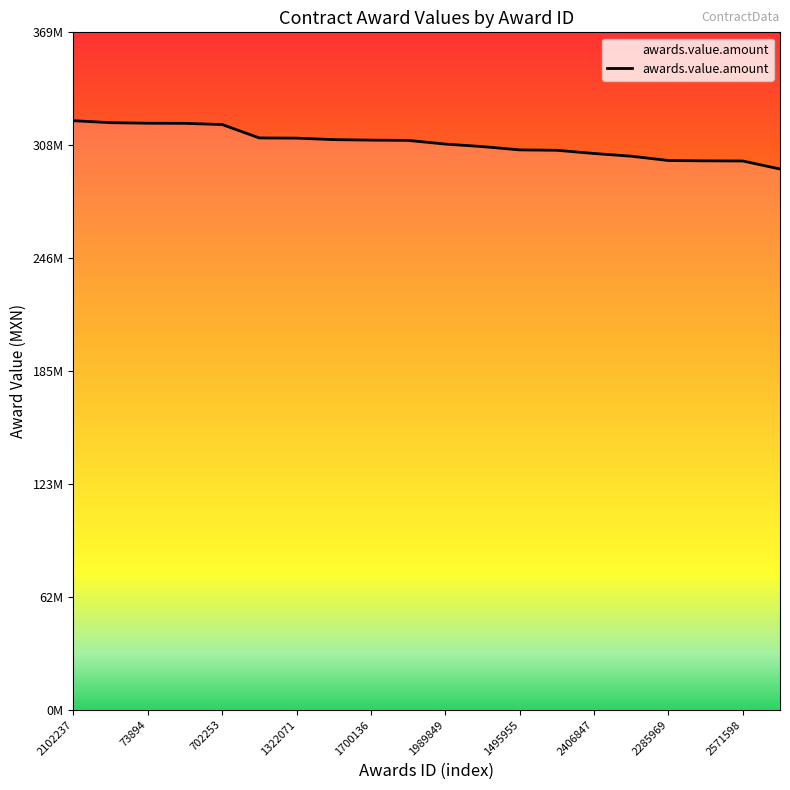

What is the difference between the maximum and second lowest values?

21956291.4